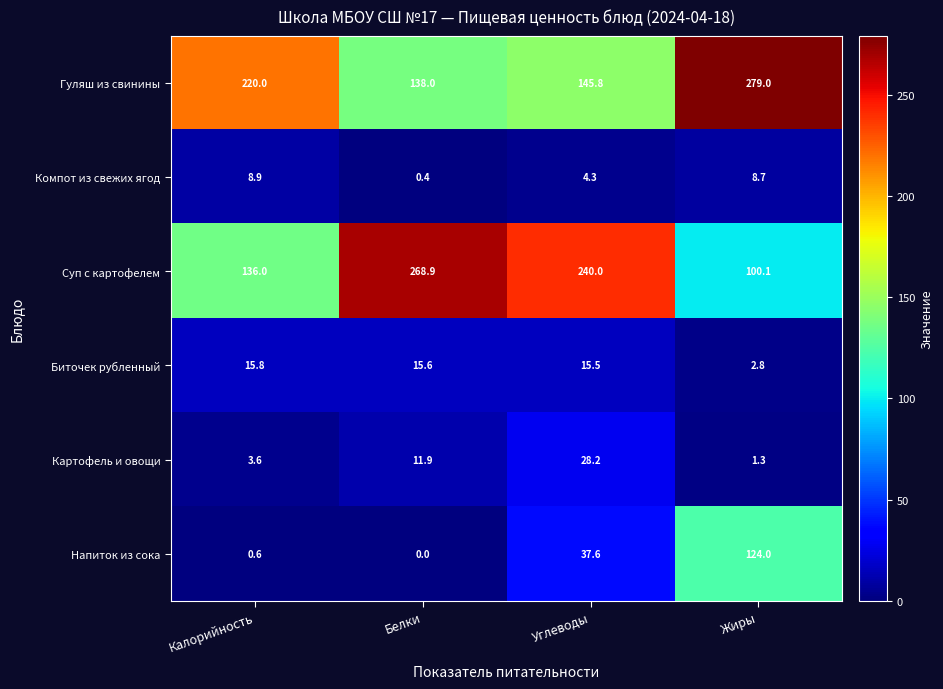

Which series has the largest total across all categories?

Гуляш из свинины